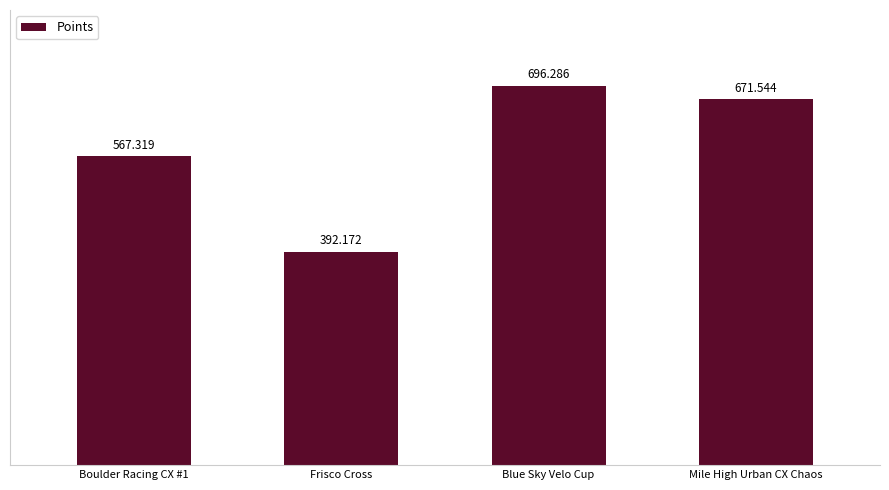

What is the minimum value shown in the chart?

392.2